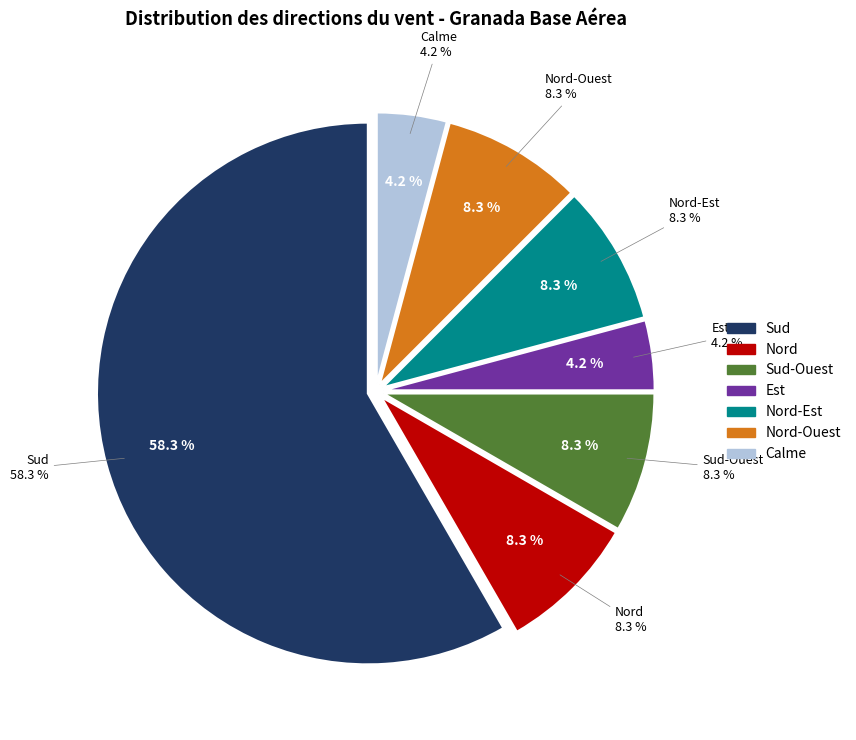

Count the number of slices in the pie.

7